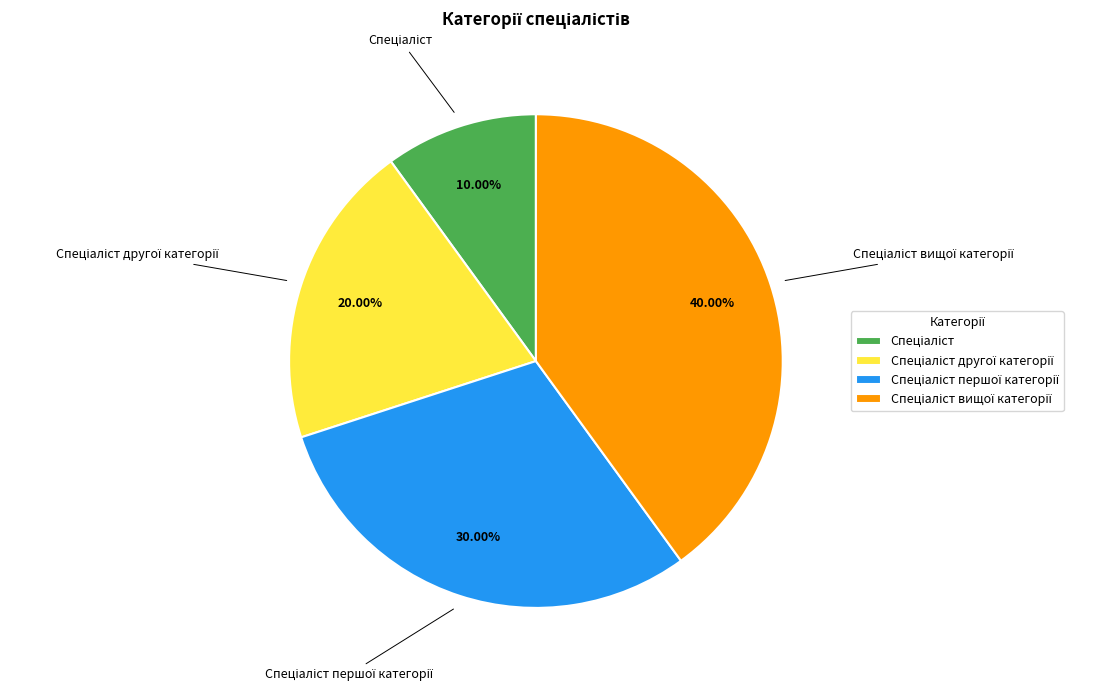

Is there a majority slice in this chart?

No